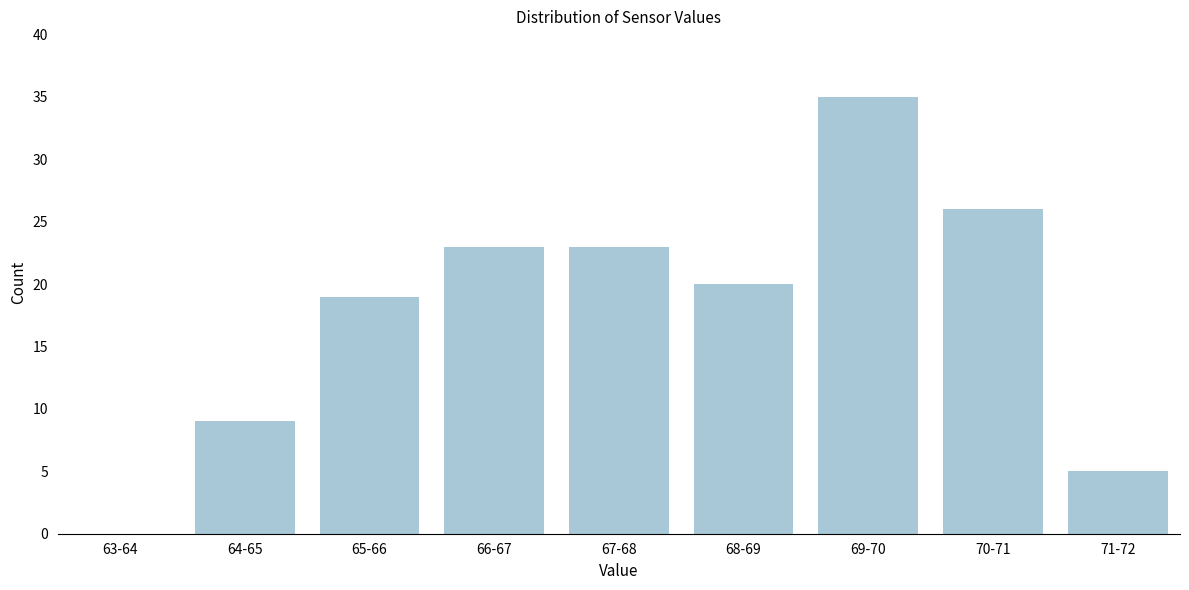

Reading right to left, transcribe all the data shown in this chart.

71-72=5	70-71=26	69-70=35	68-69=20	67-68=23	66-67=23	65-66=19	64-65=9	63-64=0